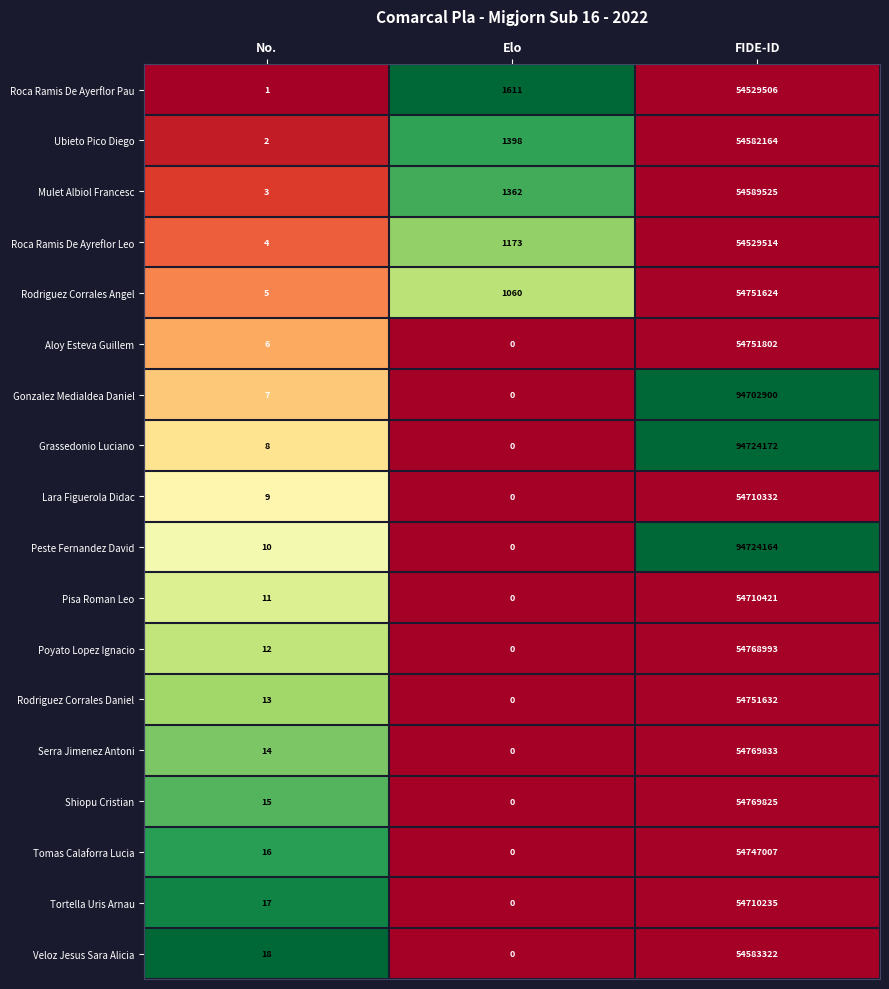

List the series in order of their peak value, lowest first.

Roca Ramis De Ayerflor Pau, Roca Ramis De Ayreflor Leo, Ubieto Pico Diego, Veloz Jesus Sara Alicia, Mulet Albiol Francesc, Tortella Uris Arnau, Lara Figuerola Didac, Pisa Roman Leo, Tomas Calaforra Lucia, Rodriguez Corrales Angel, Rodriguez Corrales Daniel, Aloy Esteva Guillem, Poyato Lopez Ignacio, Shiopu Cristian, Serra Jimenez Antoni, Gonzalez Medialdea Daniel, Peste Fernandez David, Grassedonio Luciano